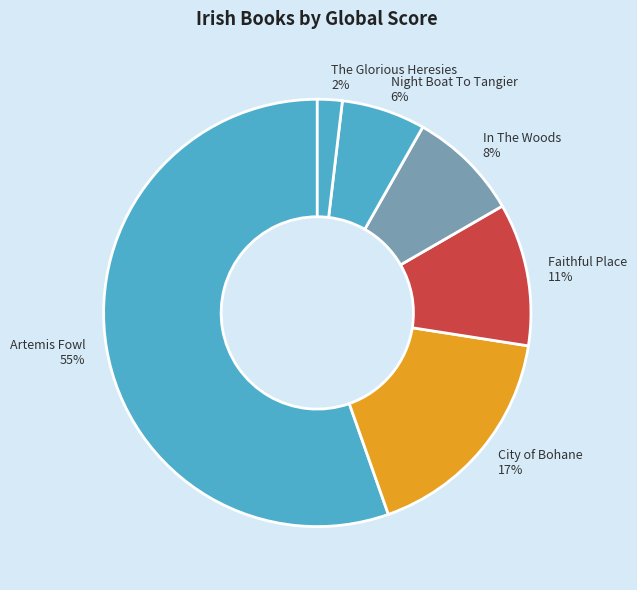

Is the sum of Night Boat To Tangier and City of Bohane greater than half?

No